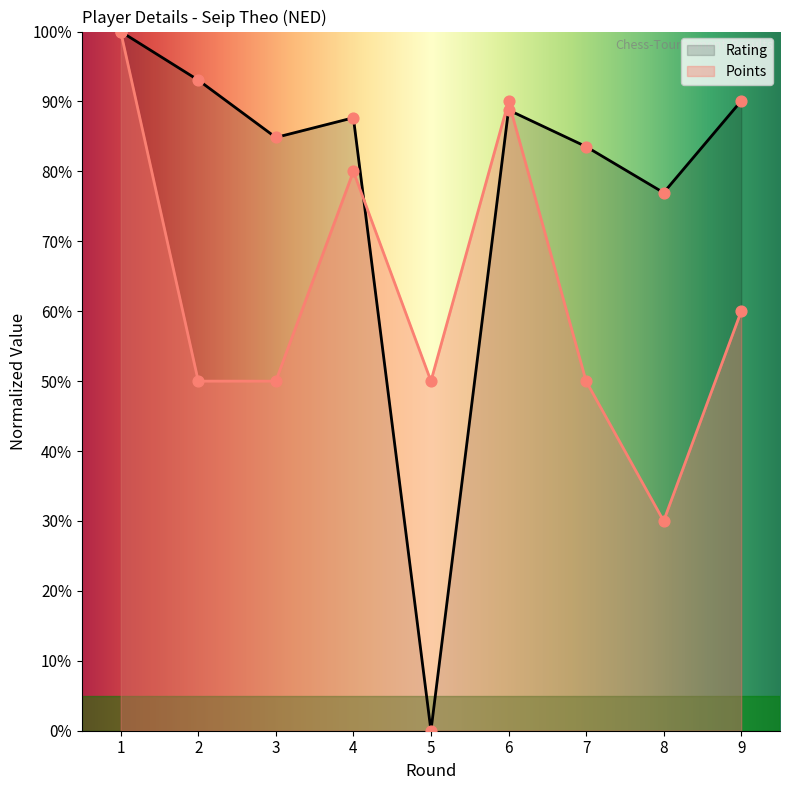

What are all the series names shown in the legend?

Rating, Points